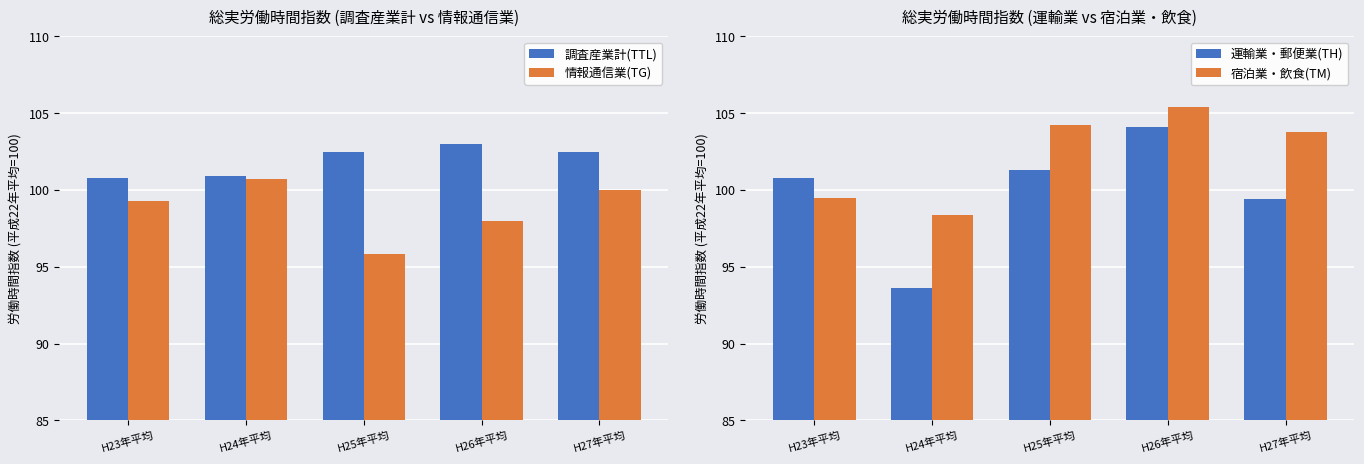

Reading left to right, extract all data points from this chart.

調査産業計(TTL): H23年平均=100.8	H24年平均=100.9	H25年平均=102.5	H26年平均=103.0	H27年平均=102.5
情報通信業(TG): H23年平均=99.3	H24年平均=100.7	H25年平均=95.8	H26年平均=98.0	H27年平均=100.0
運輸業・郵便業(TH): H23年平均=100.8	H24年平均=93.6	H25年平均=101.3	H26年平均=104.1	H27年平均=99.4
宿泊業・飲食(TM): H23年平均=99.5	H24年平均=98.4	H25年平均=104.2	H26年平均=105.4	H27年平均=103.8